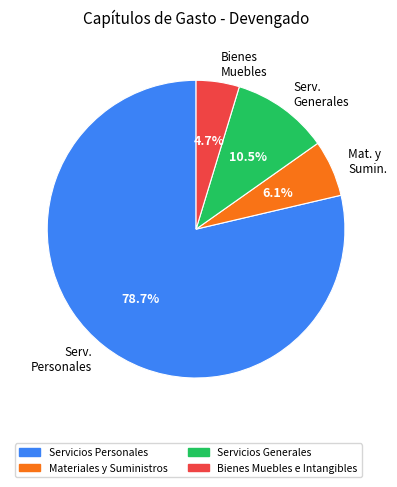

How many slices are in this pie chart?

4